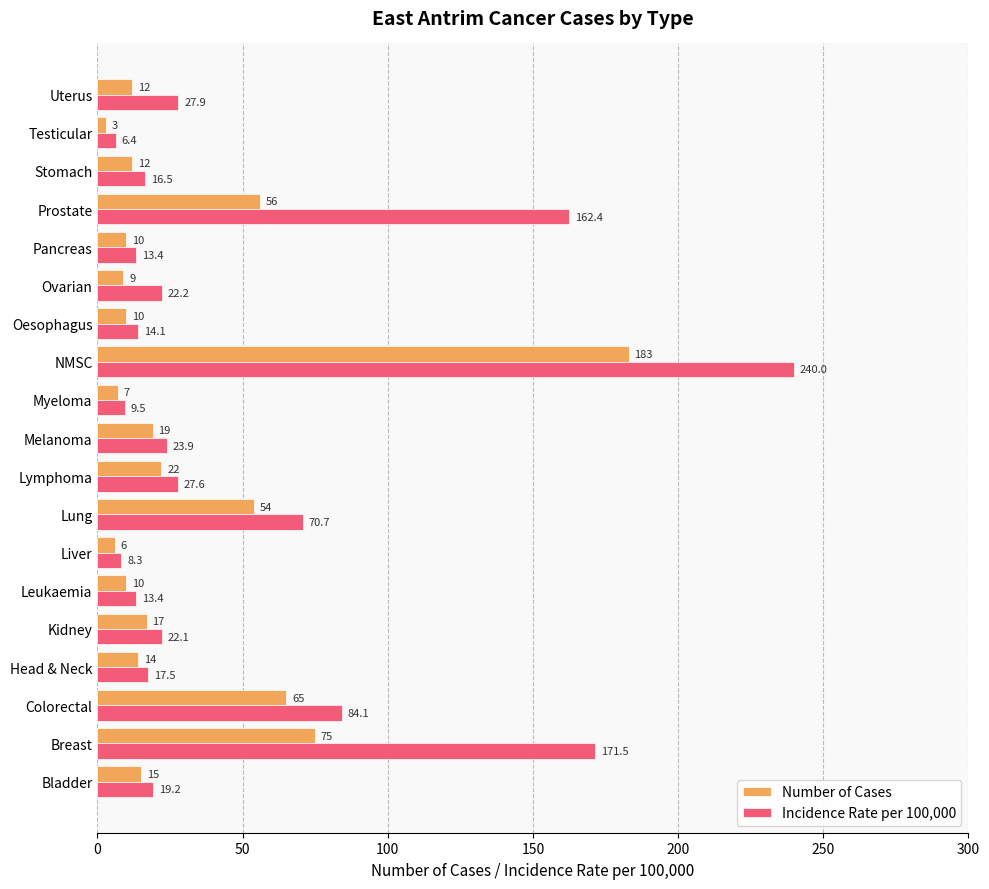

What is the maximum value for Incidence Rate per 100,000?

240.0